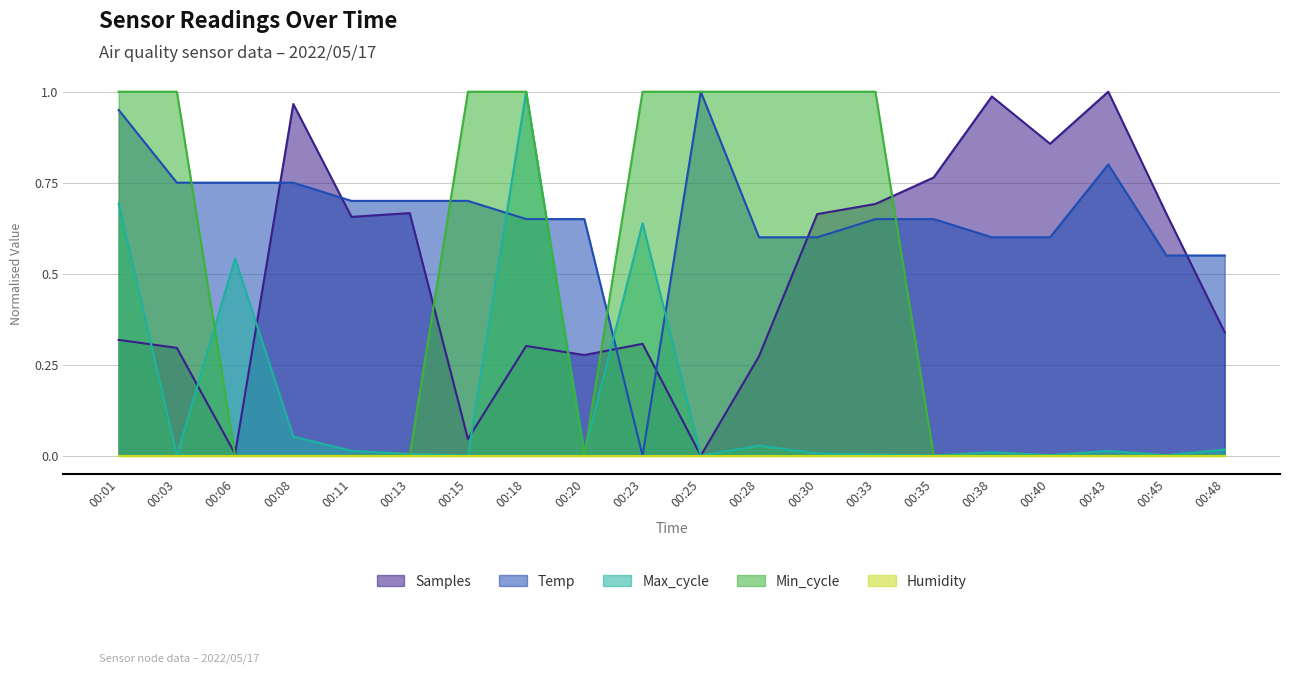

Does the chart display data point markers on the line(s)?

No